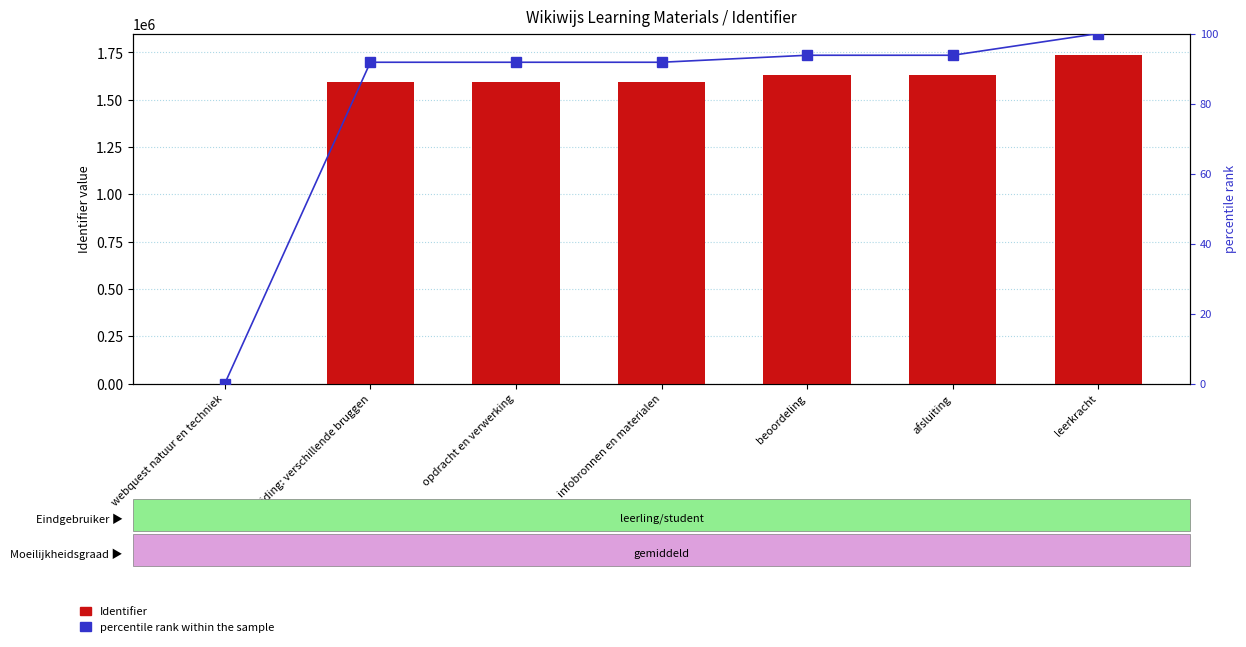

At which label does Identifier first exceed 1595170?

beoordeling